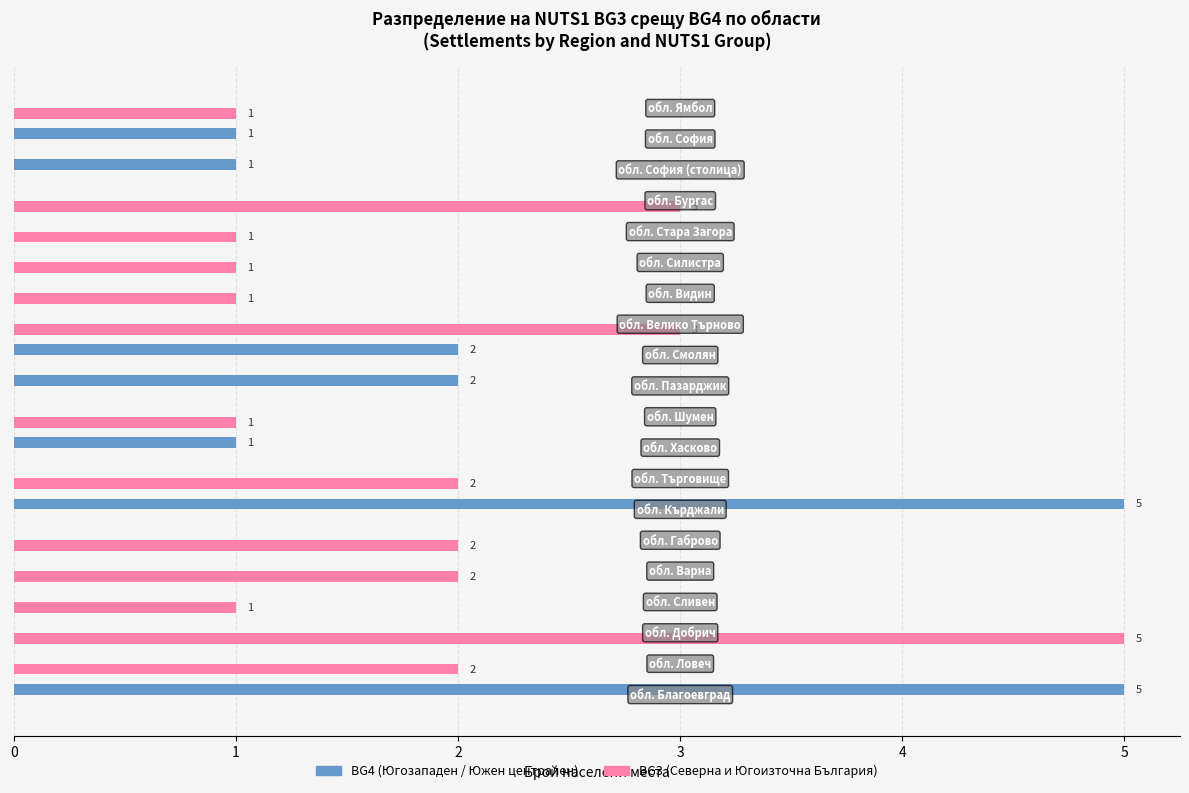

Count the number of categories in the chart.

20